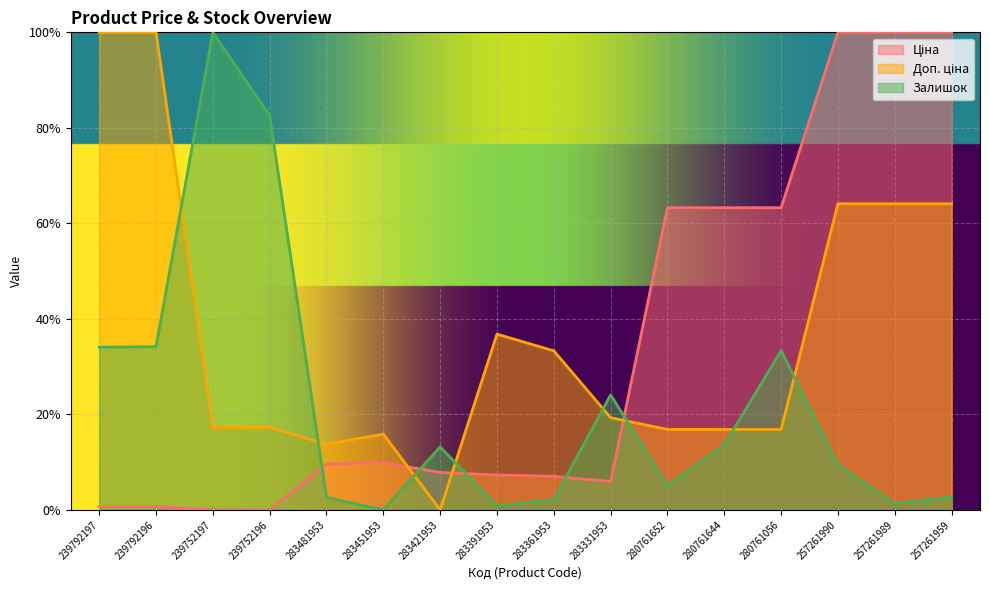

What is the label of the 6th point from the left?

283451953